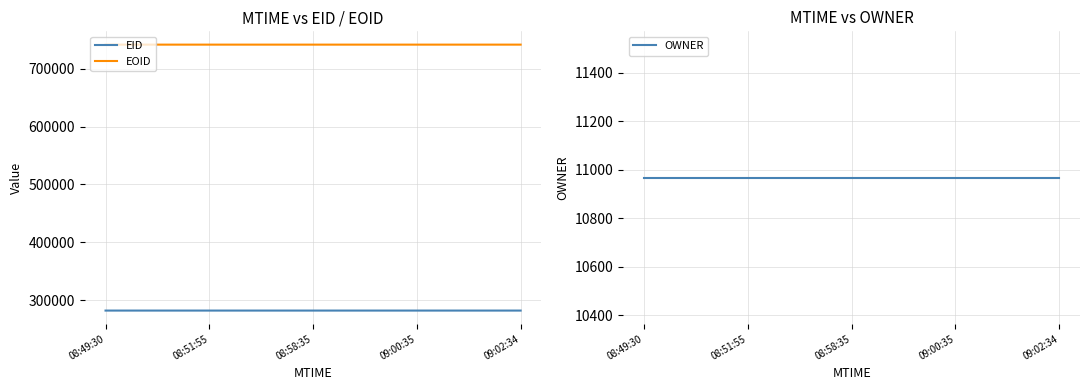

What is the minimum value shown in the chart?

10968